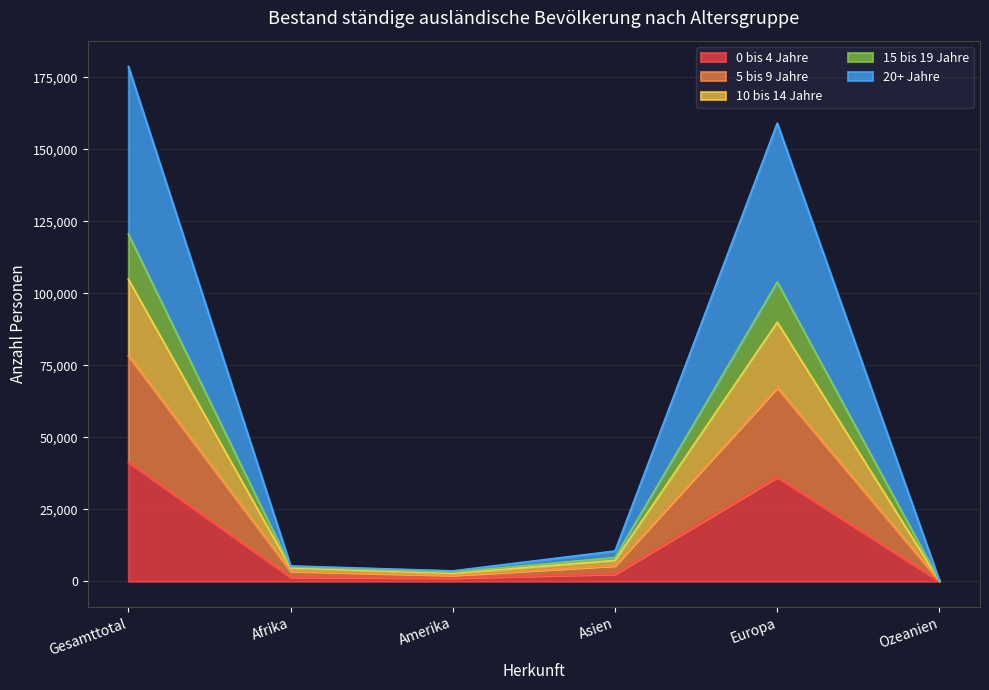

At which category does 0 bis 4 Jahre reach its first local peak?

Europa